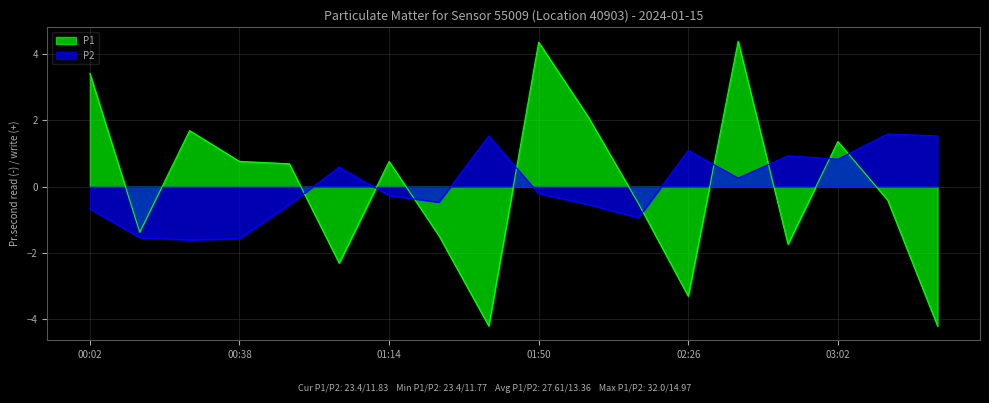

How many times do P1 and P2 cross each other?

9